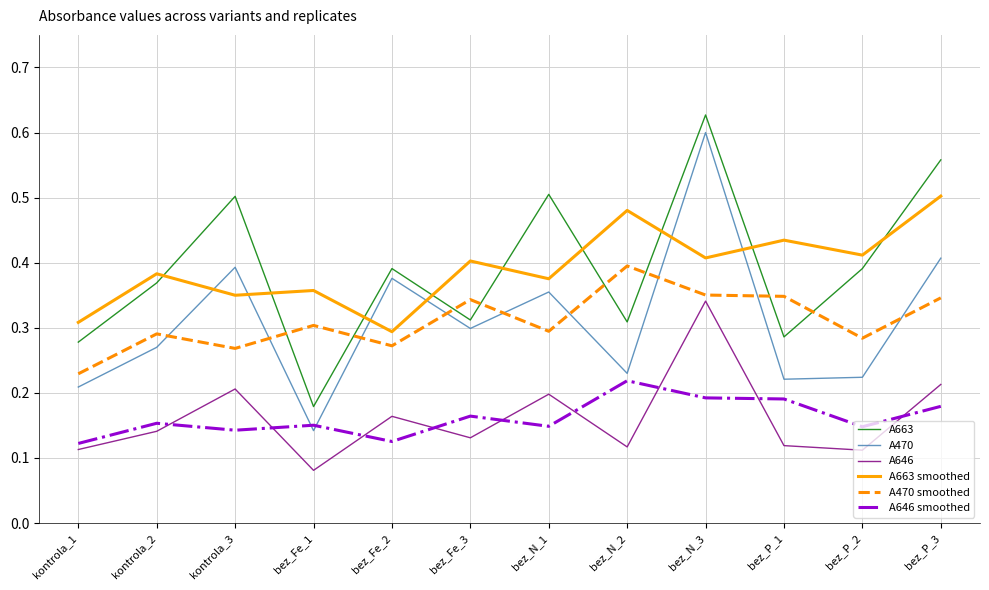

Is it true that A470 equals 0.5 at kontrola_3?

False